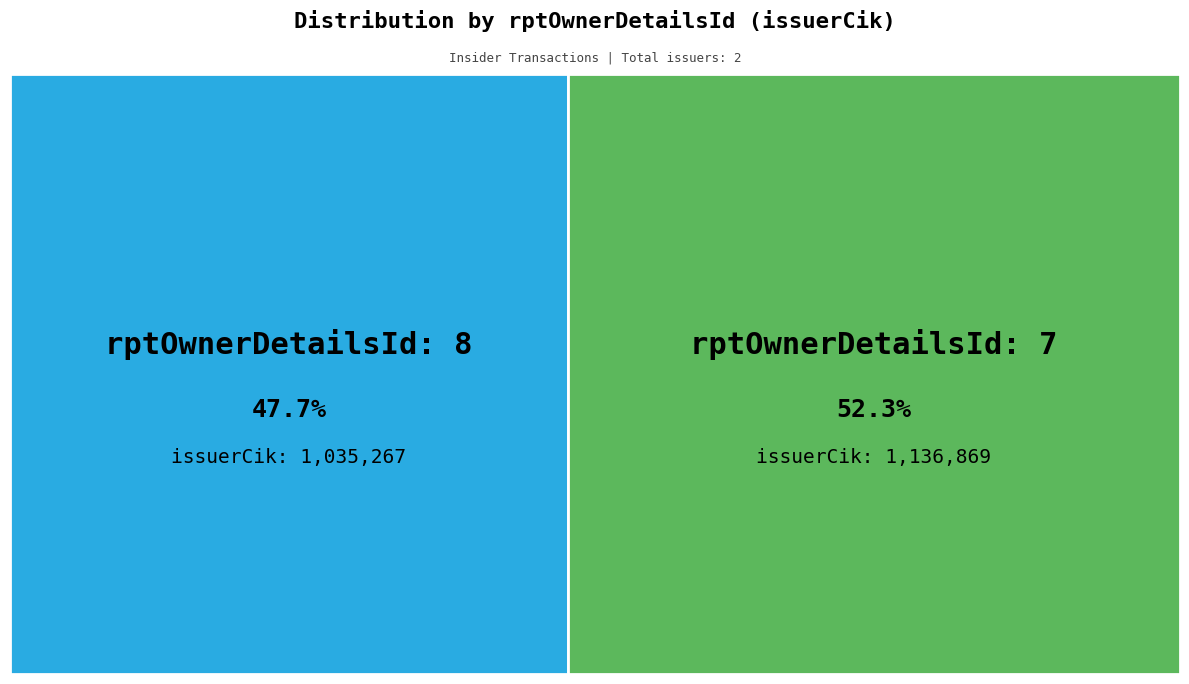

Do 7 and 8 together represent more than half of the pie?

Yes